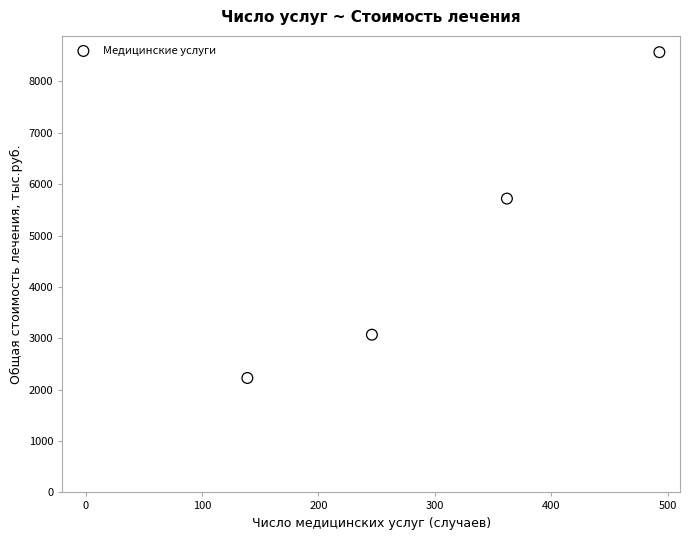

What is the average X value?

310.0